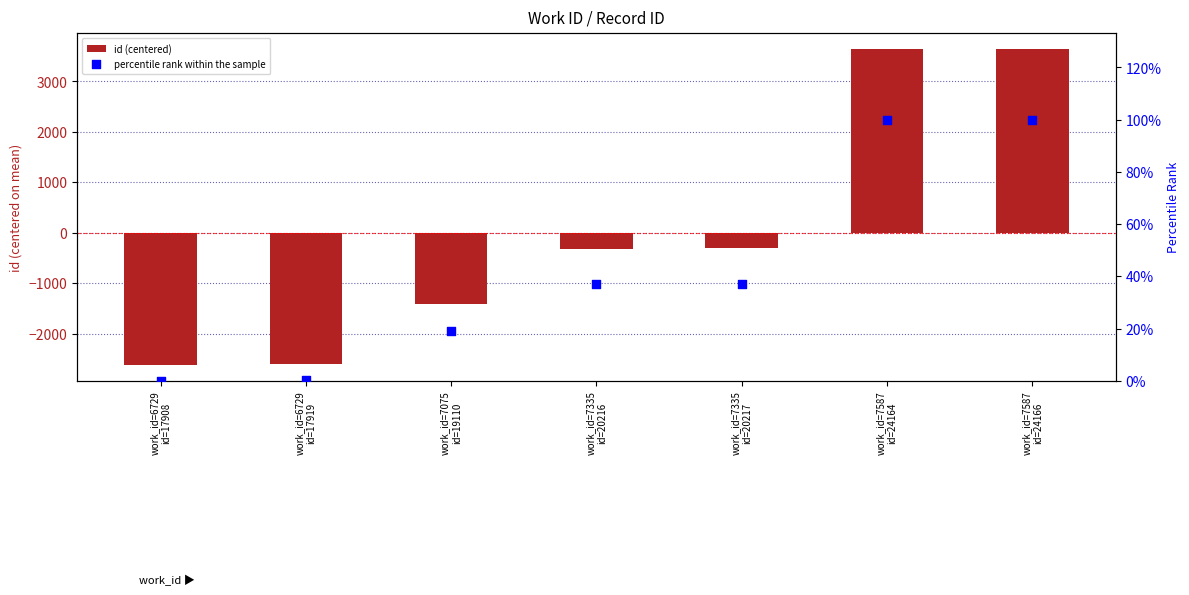

Which series reaches the maximum Y coordinate?

id (centered)